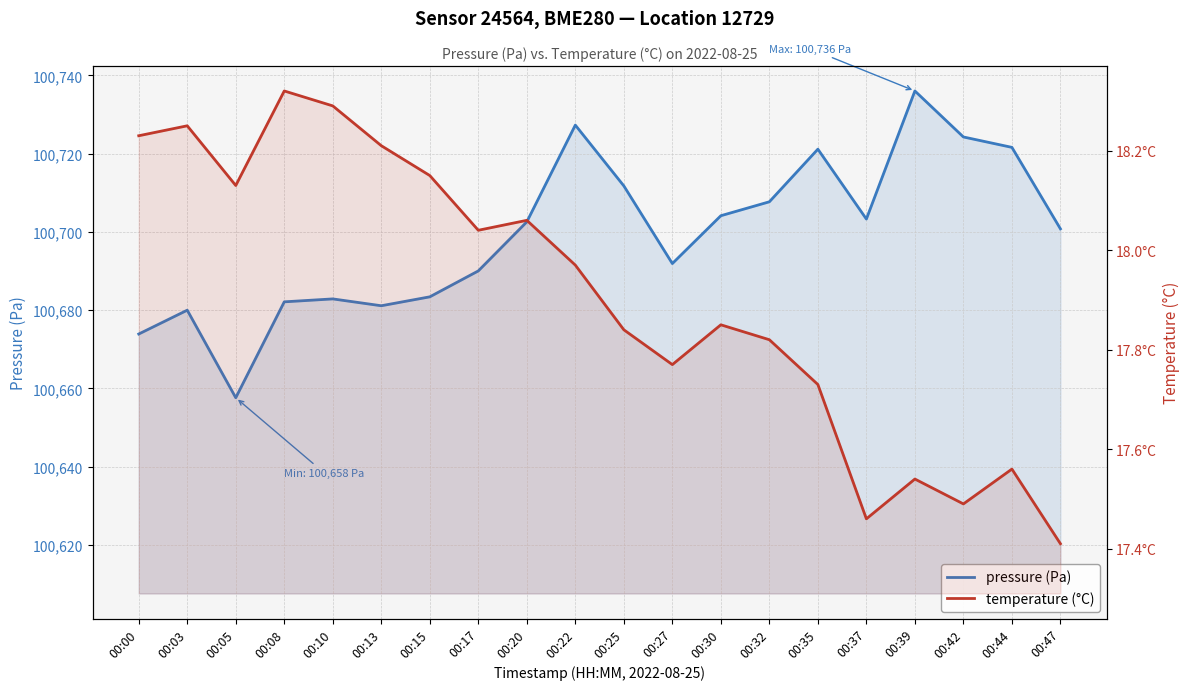

How many values in the pressure (Pa) series are below 100702?

10